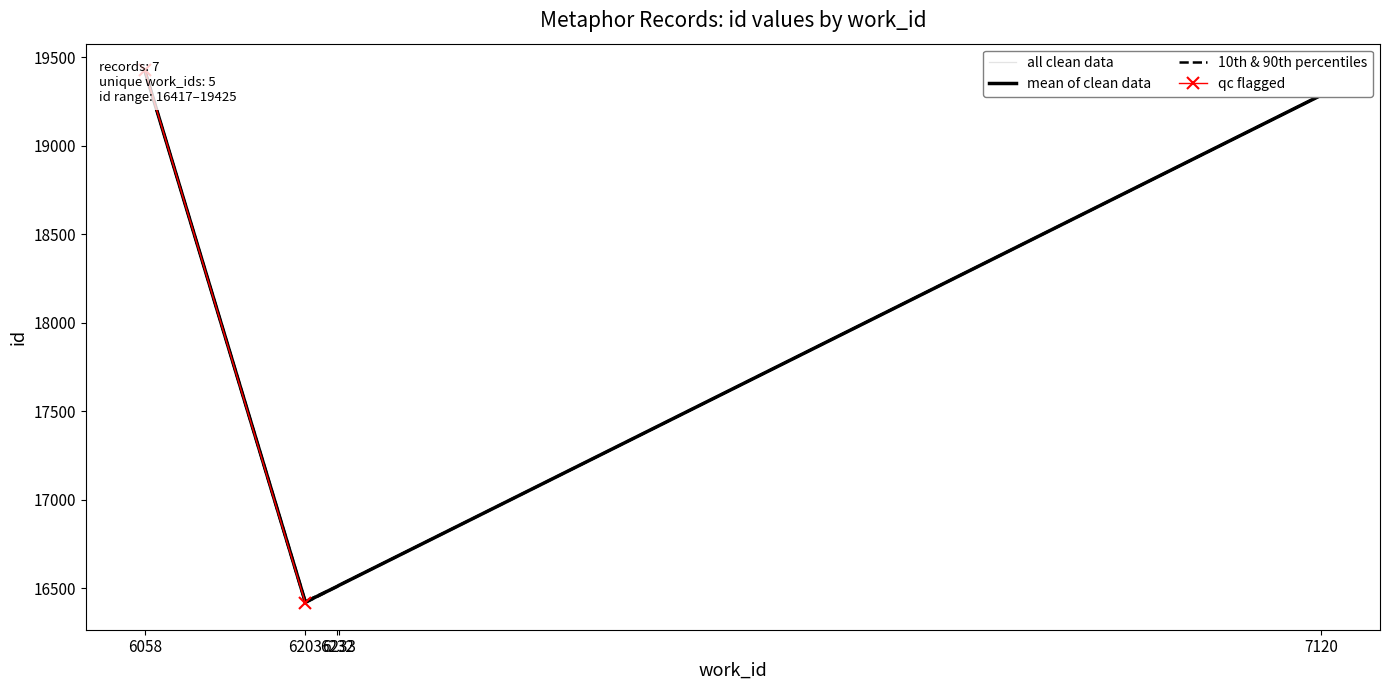

What is the change in value from 6203 to 7120?

+2857